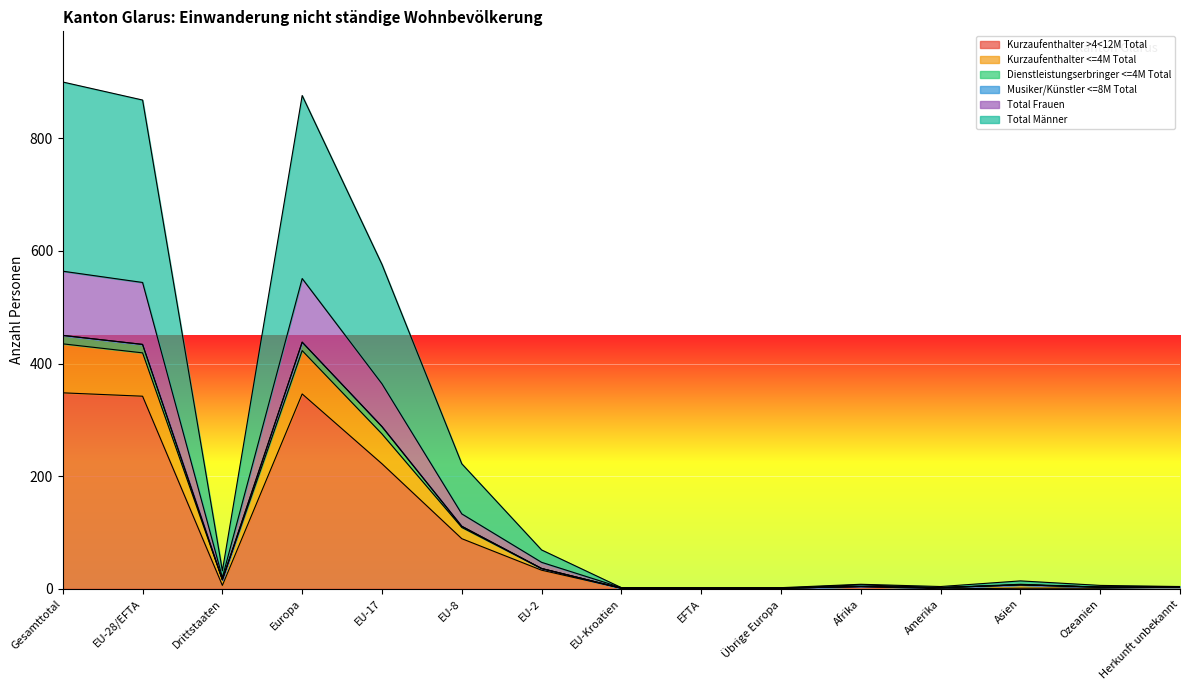

Is the value of Total Frauen at Amerika greater than the value of Total Männer at Europa?

No